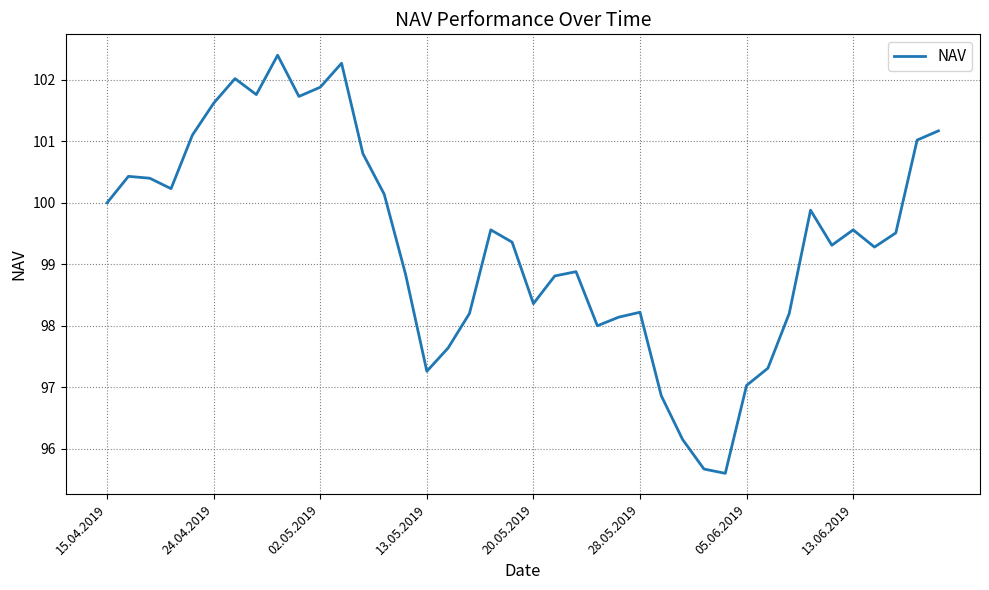

What is the difference between the maximum and minimum values?

6.8